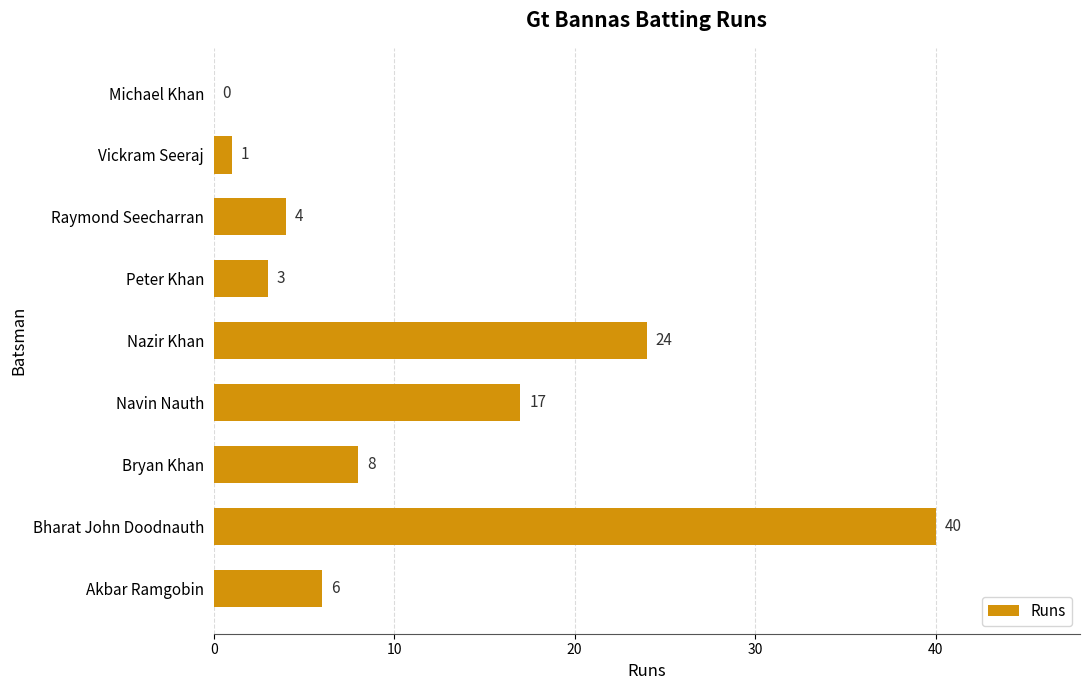

Which category has the highest value across all series?

Bharat John Doodnauth